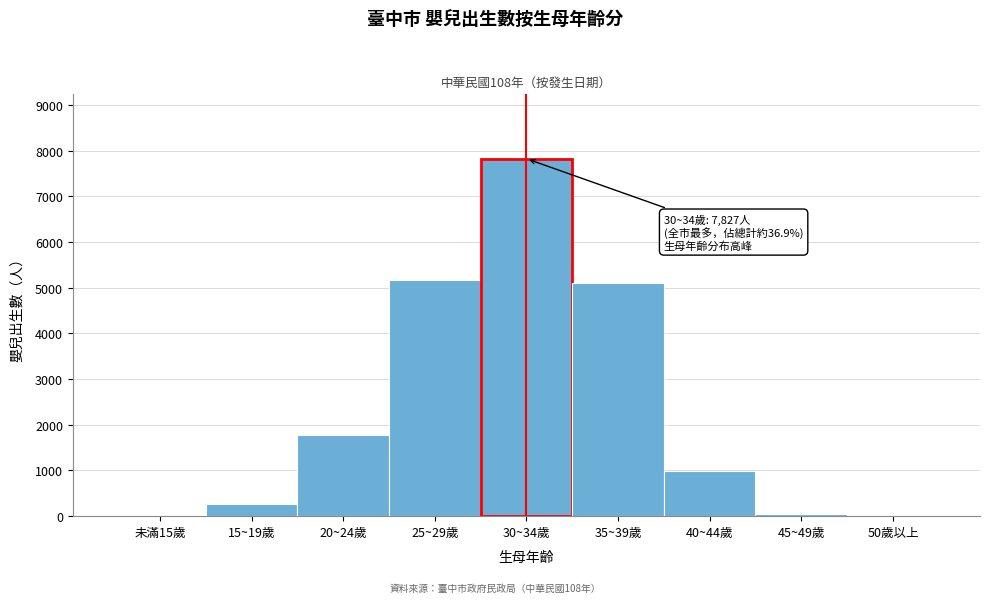

Which category has the highest value across all series?

30~34歲